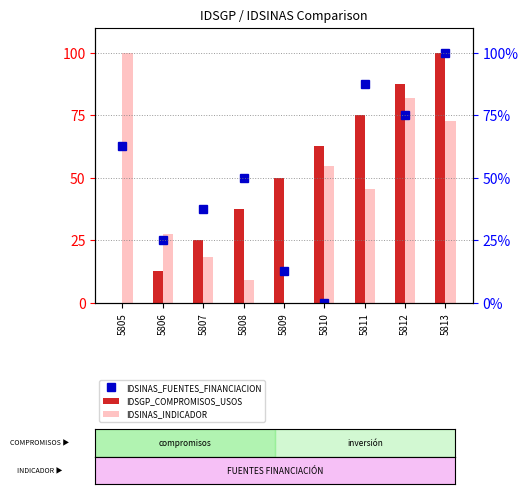

Which series has the largest range (max minus min)?

IDSINAS_FUENTES_FINANCIACION